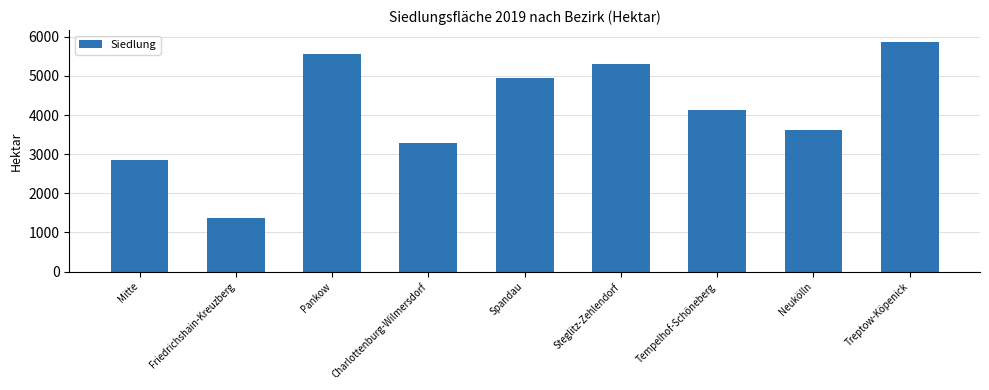

Does the chart contain stacked bars?

No